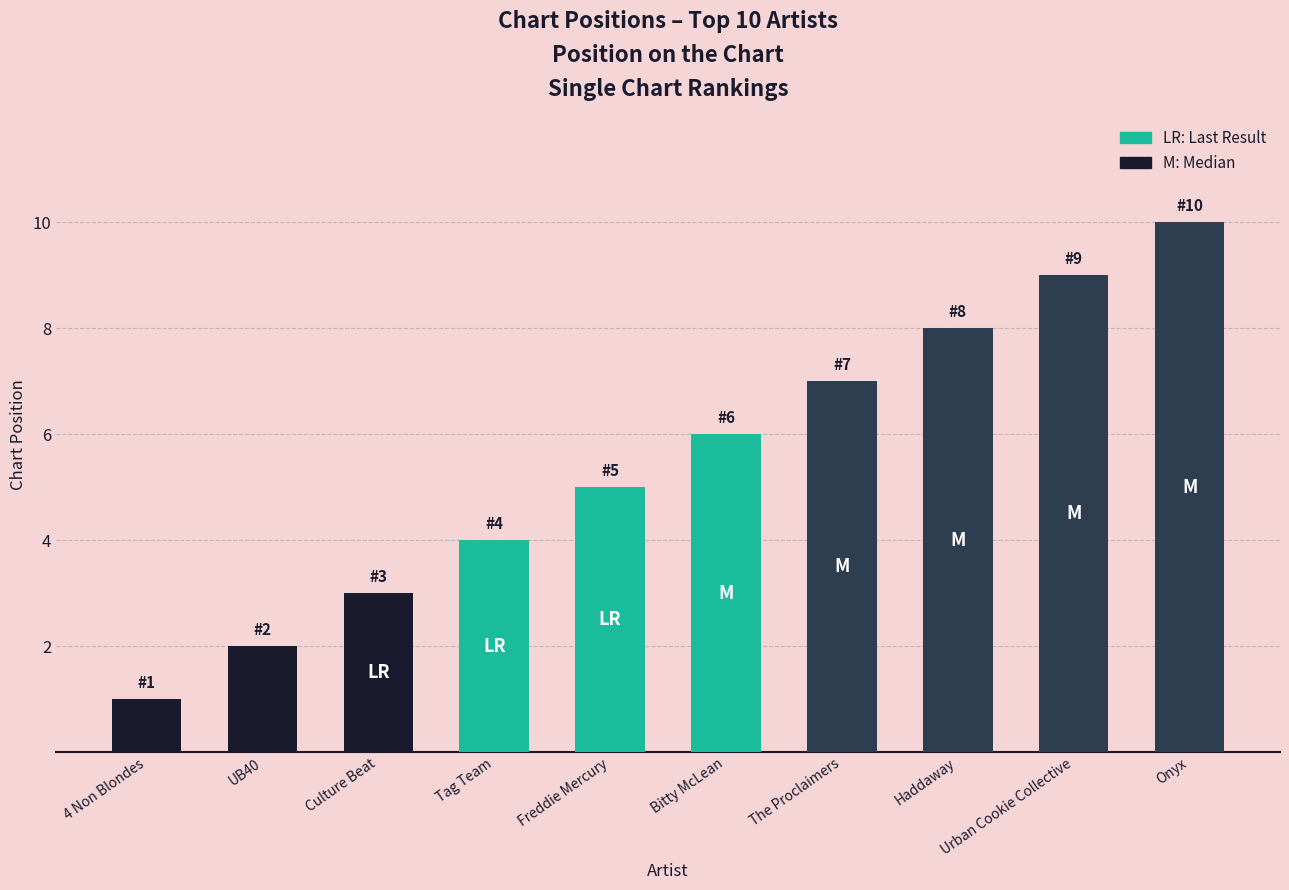

Reading left to right, what are all the values shown in this chart?

4 Non Blondes=1	UB40=2	Culture Beat=3	Tag Team=4	Freddie Mercury=5	Bitty McLean=6	The Proclaimers=7	Haddaway=8	Urban Cookie Collective=9	Onyx=10